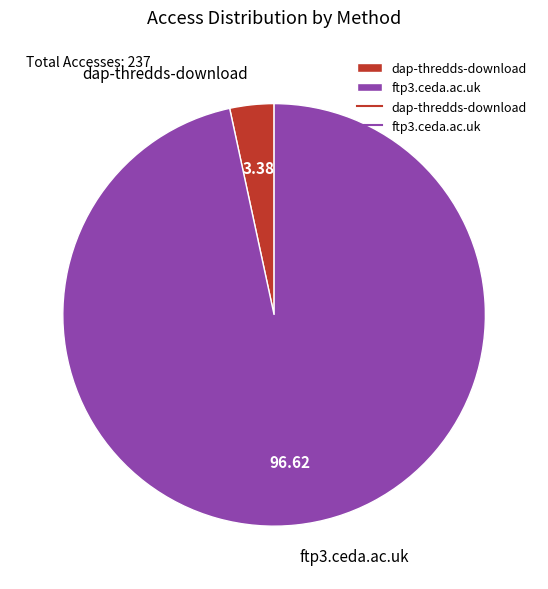

Is it true that ftp3.ceda.ac.uk is 97% of the pie?

True